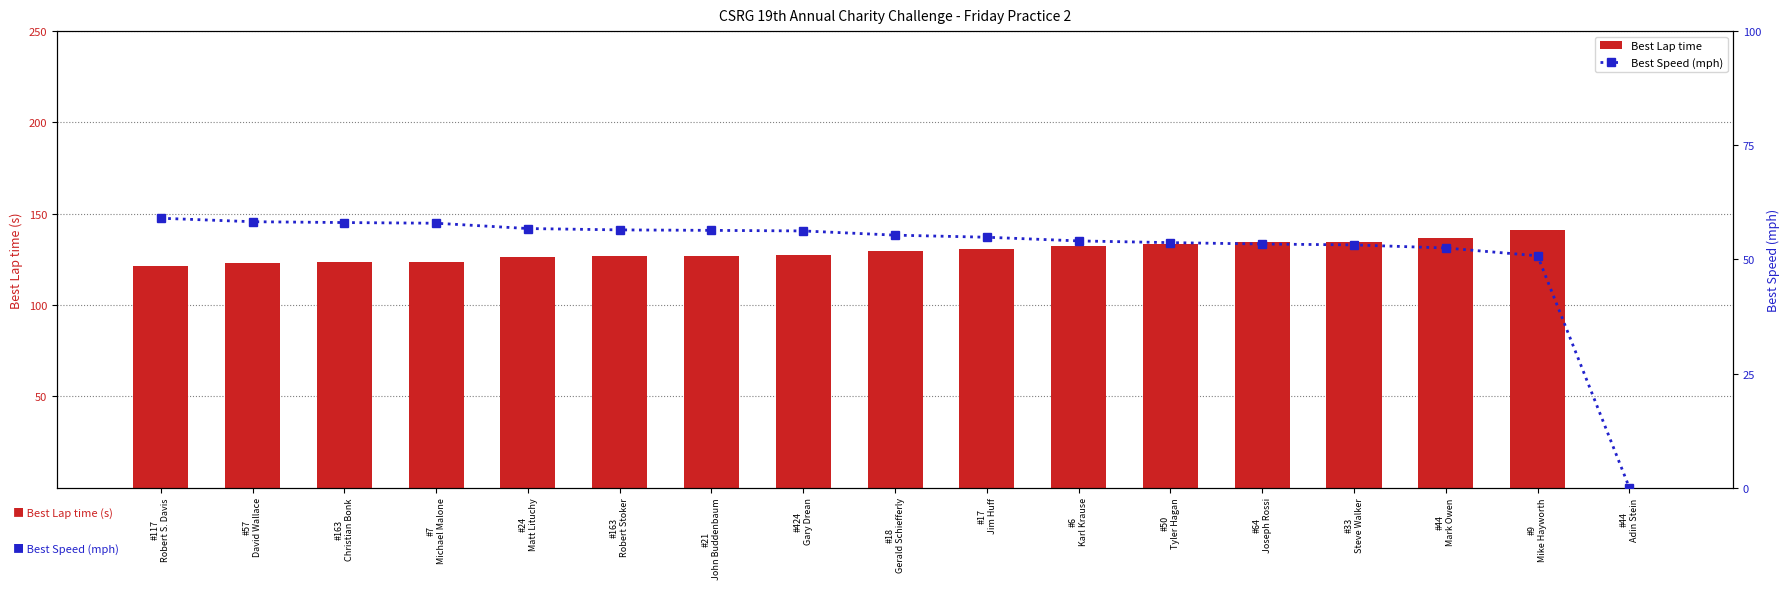

Which series changed the most between #64
Joseph Rossi and #44
Mark Owen?

Best Lap time